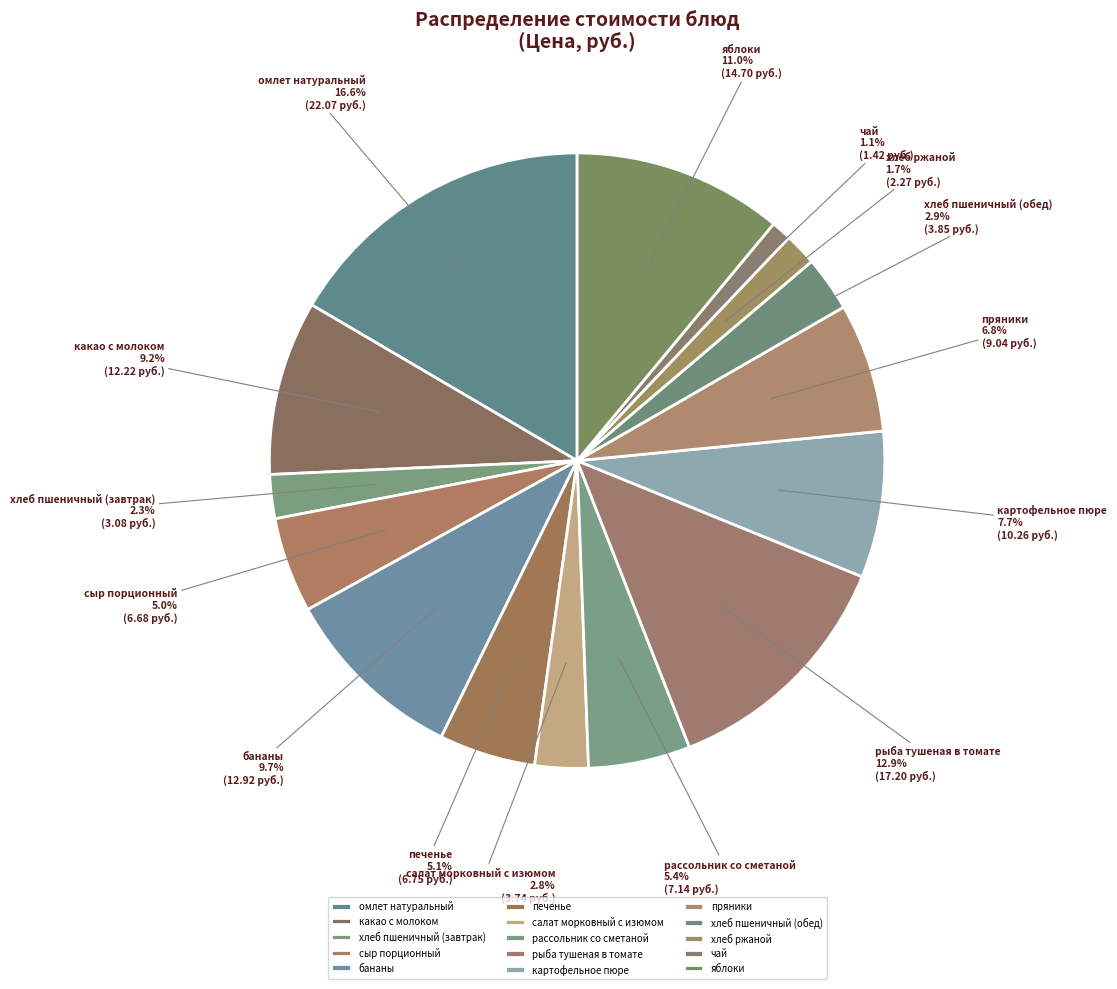

Count the number of slices in the pie.

15